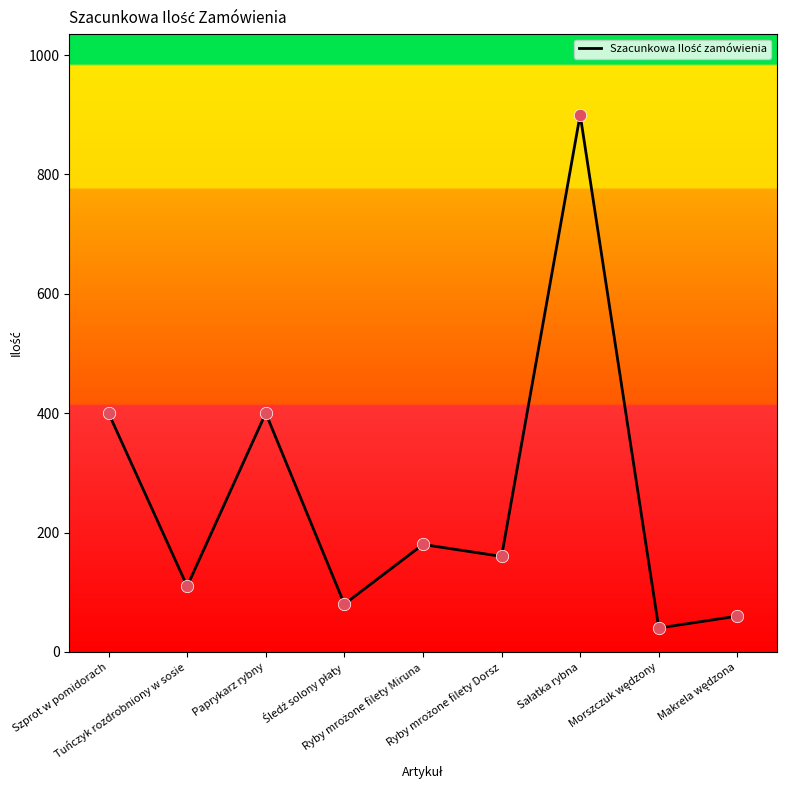

What is the difference between the maximum and minimum values?

860